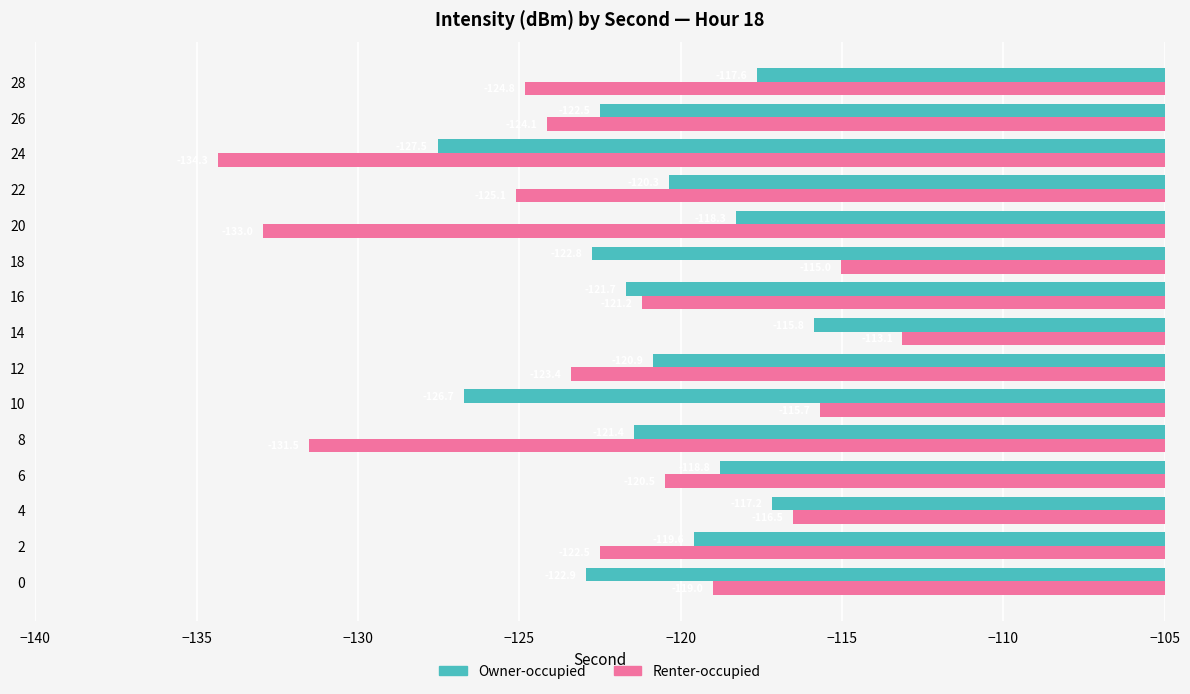

Between 2 and 22, which series saw the biggest shift?

Renter-occupied